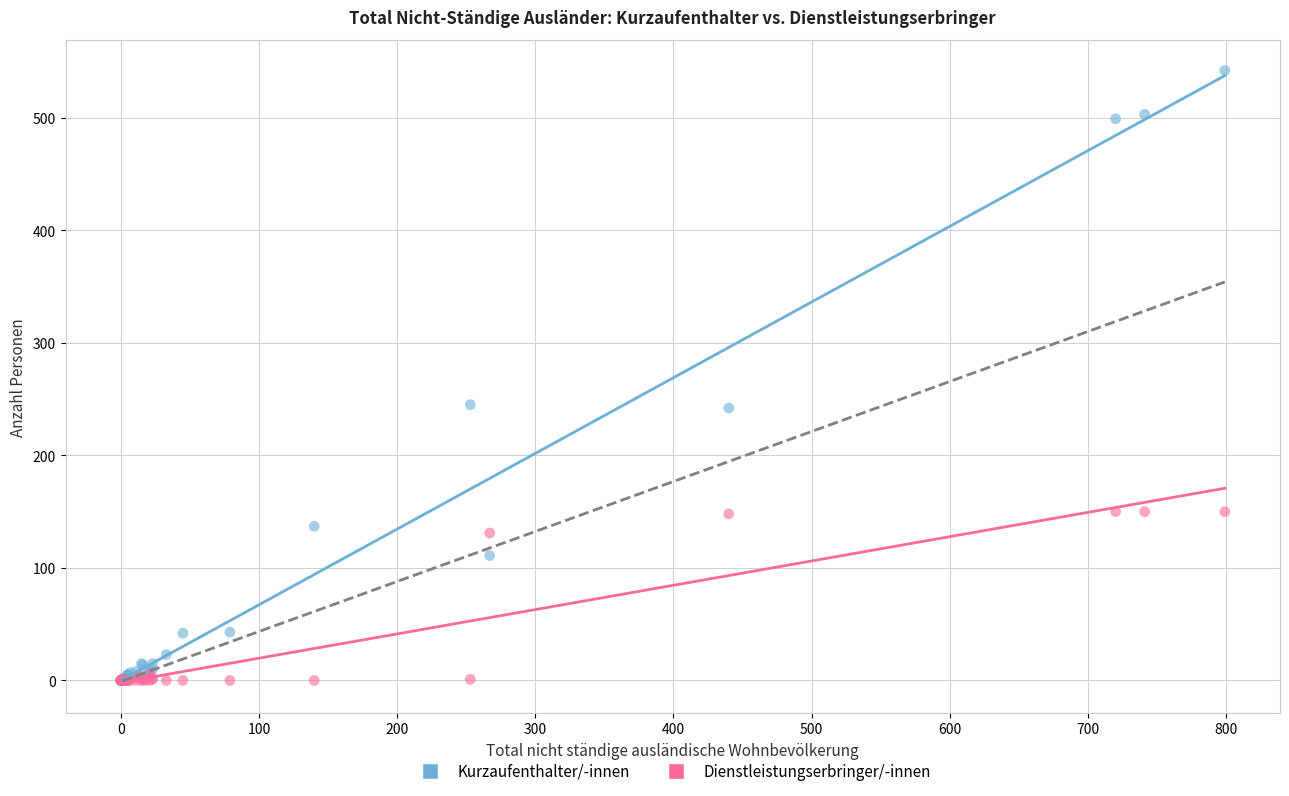

Which series contains the highest Y value?

Kurzaufenthalter/-innen